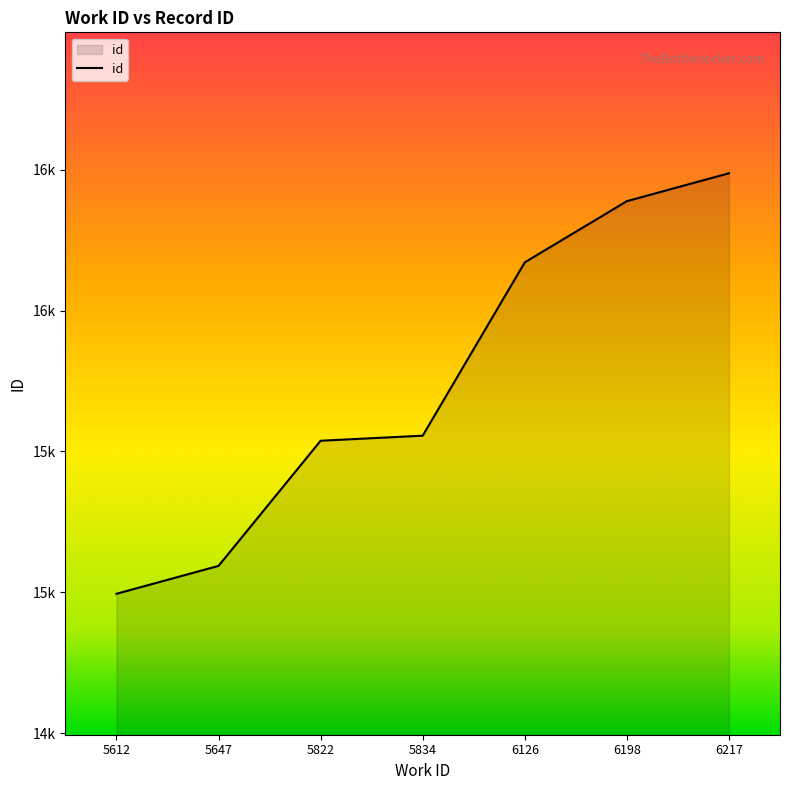

Is this an area chart (filled region under the line)?

Yes